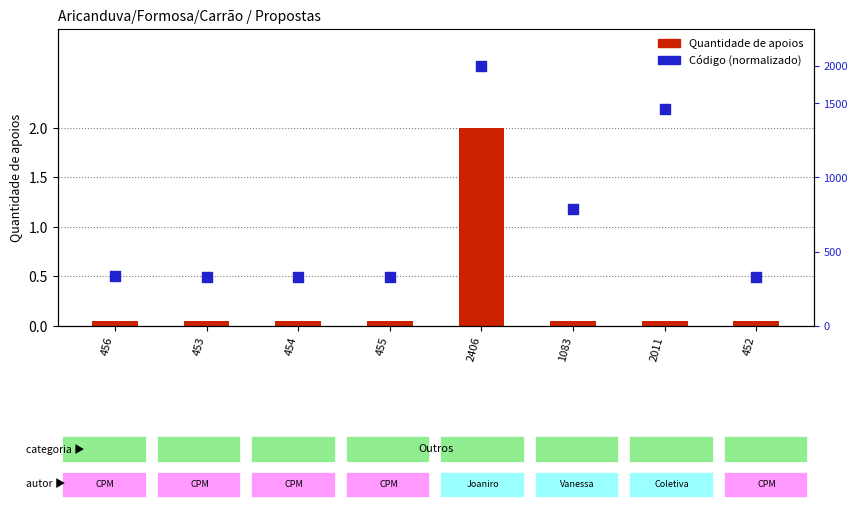

Which series has the largest total across all categories?

Código (normalizado)